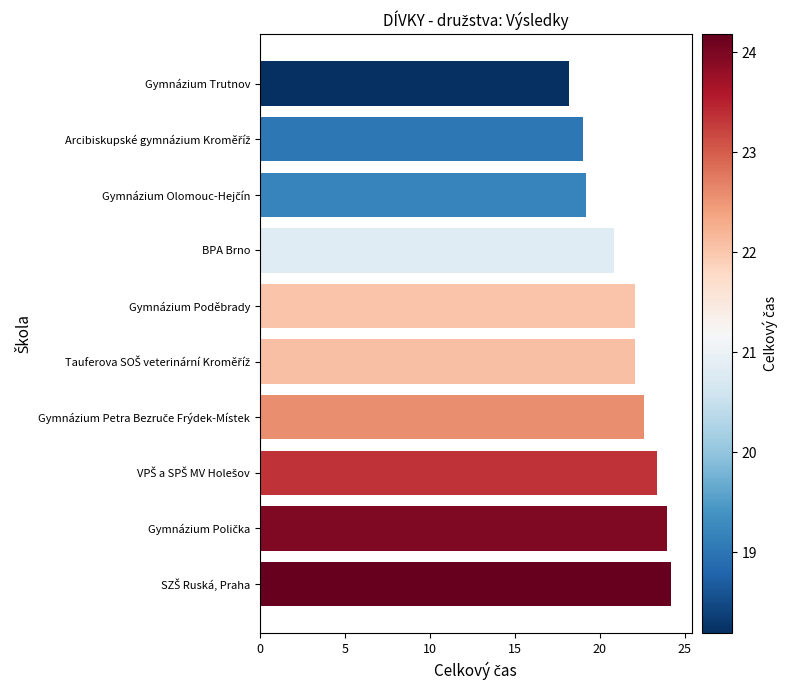

Count the number of data series in this chart.

1